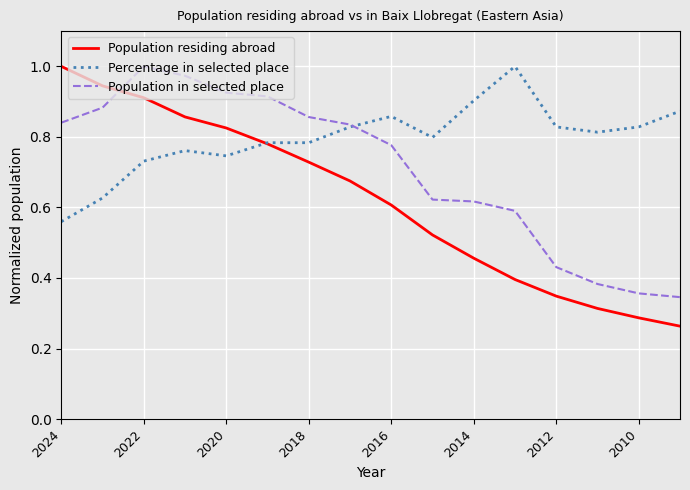

Which series has the largest total across all categories?

Percentage in selected place